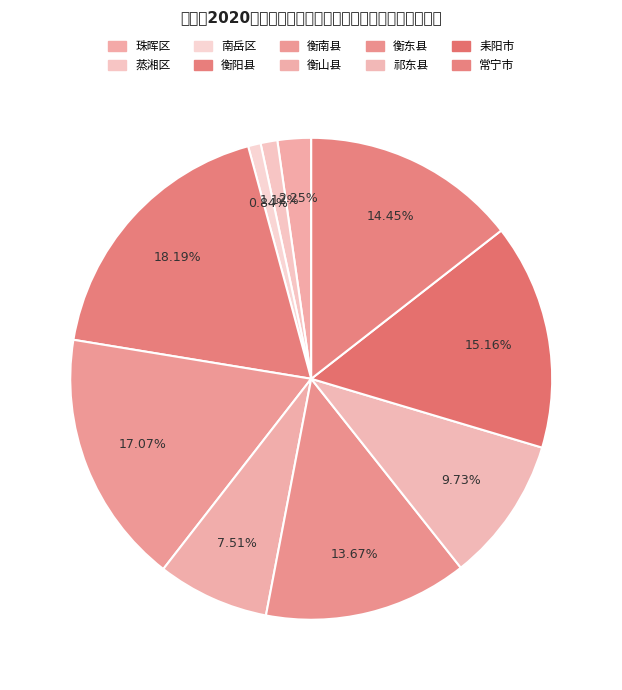

True or false: 南岳区 accounts for 11% of the total.

False